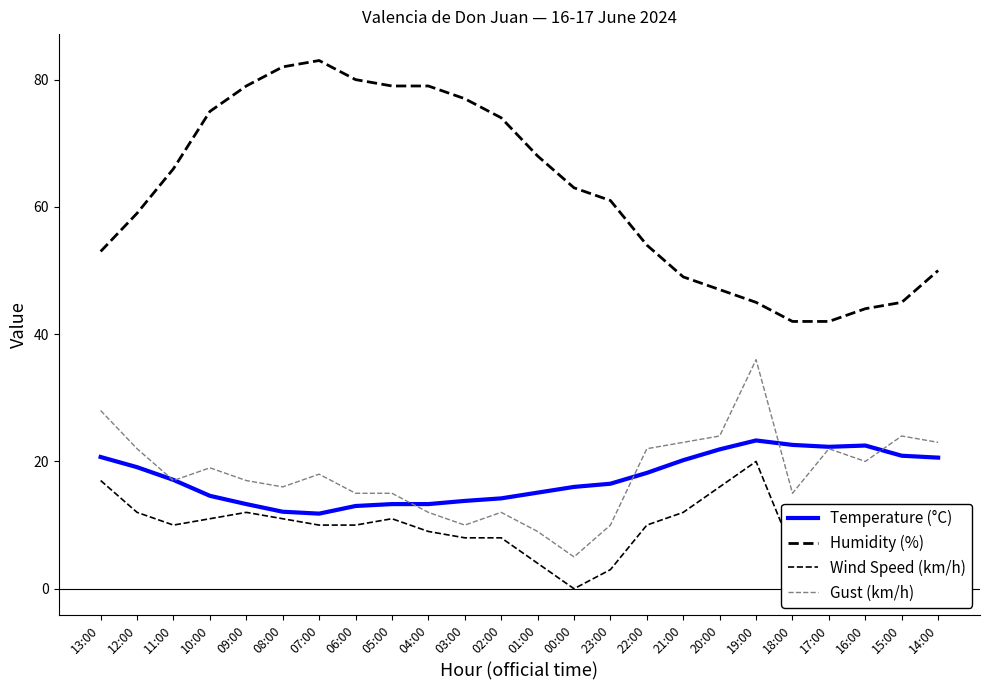

Does the chart display data point markers on the line(s)?

No